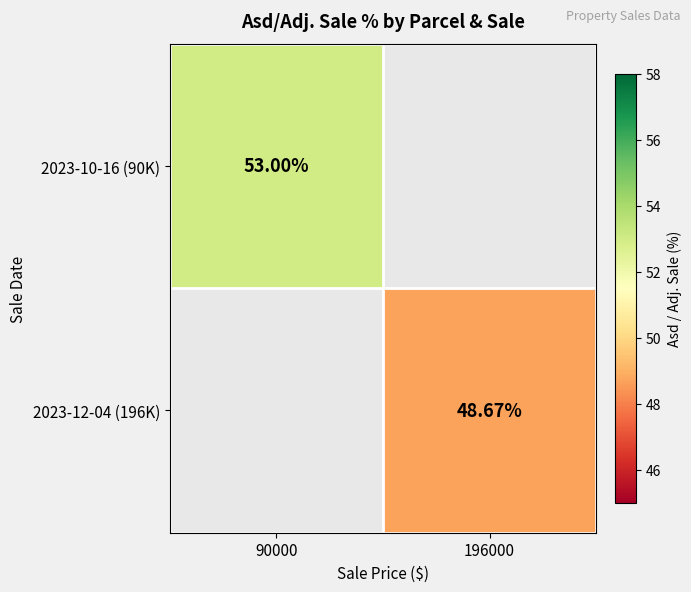

Is the value of 2023-10-16 (90K) at 90000 greater than the value of 2023-12-04 (196K) at 196000?

Yes